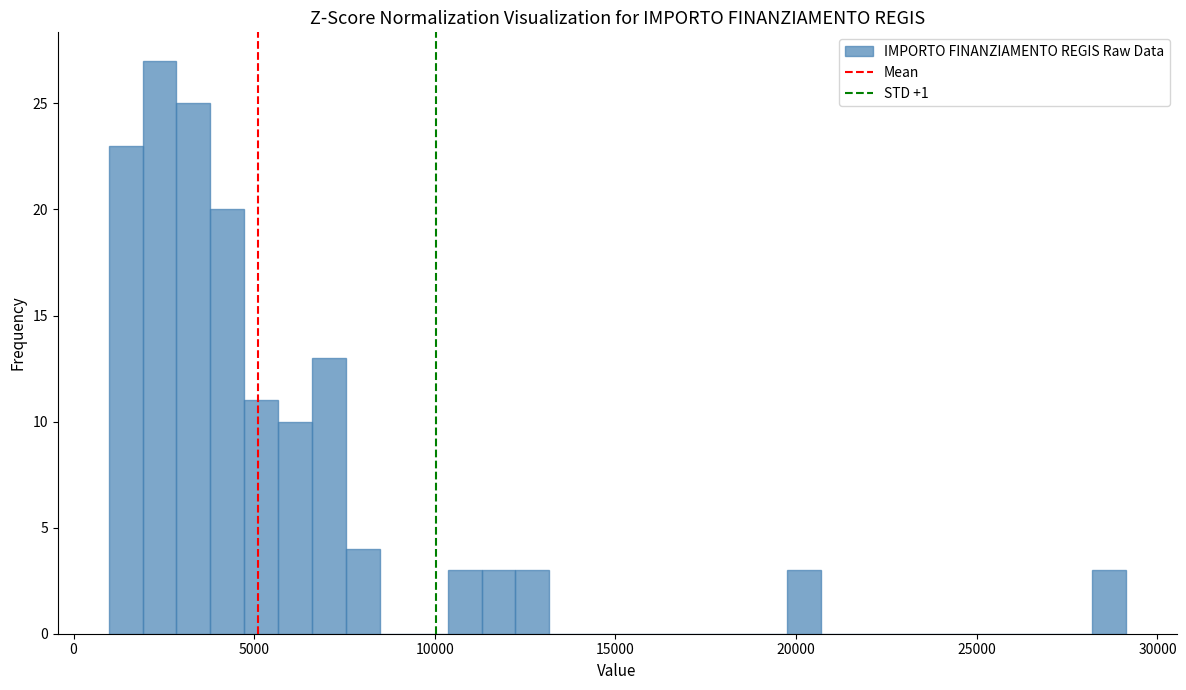

Read against the x-axis, roughly where is the centre of the tallest bar?

2500